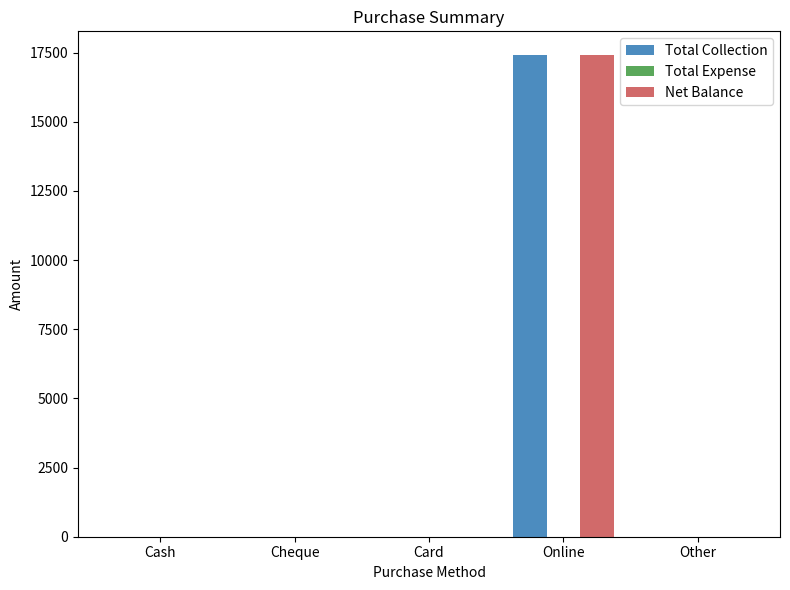

Reading left to right, extract all data points from this chart.

Total Collection: Cash=0	Cheque=0	Card=0	Online=17400	Other=0
Net Balance: Cash=0	Cheque=0	Card=0	Online=17400	Other=0